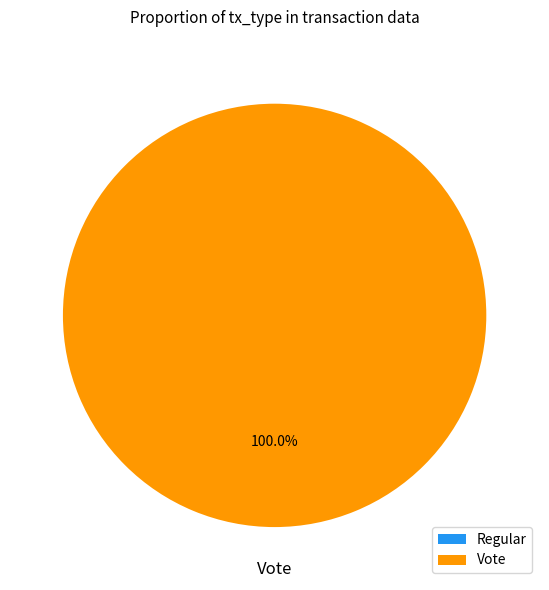

What is the total percentage of Regular and Vote?

100.0%